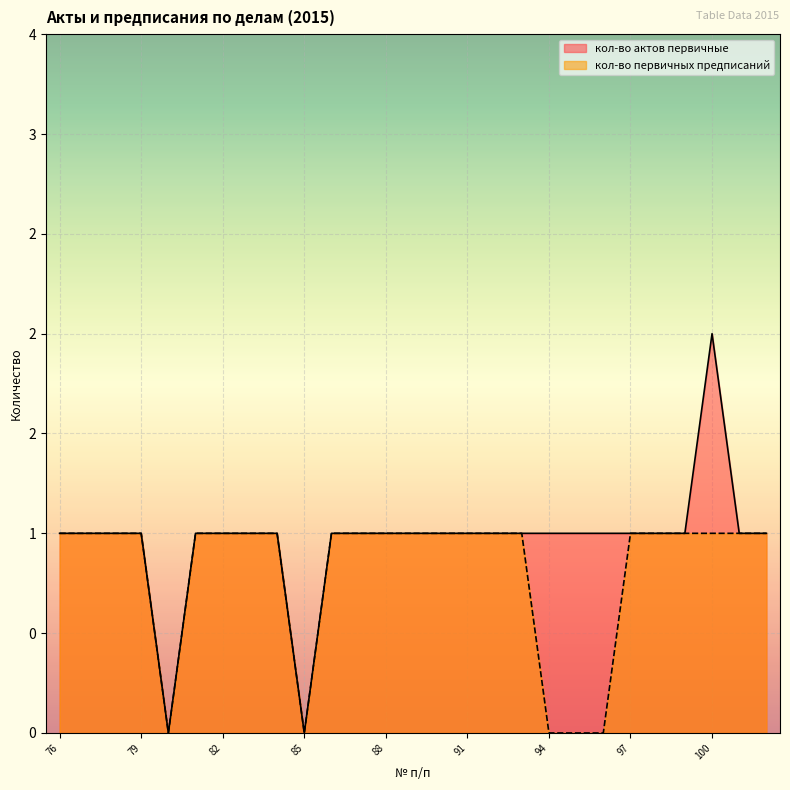

True or false: кол-во первичных предписаний and кол-во актов первичные cross at least once.

False